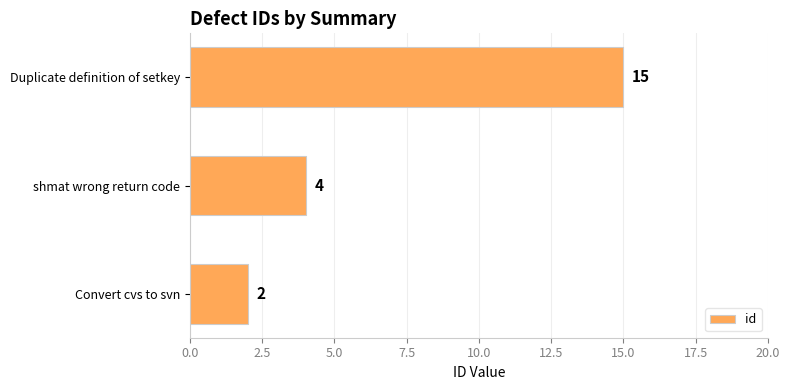

What is the sum of all values?

21